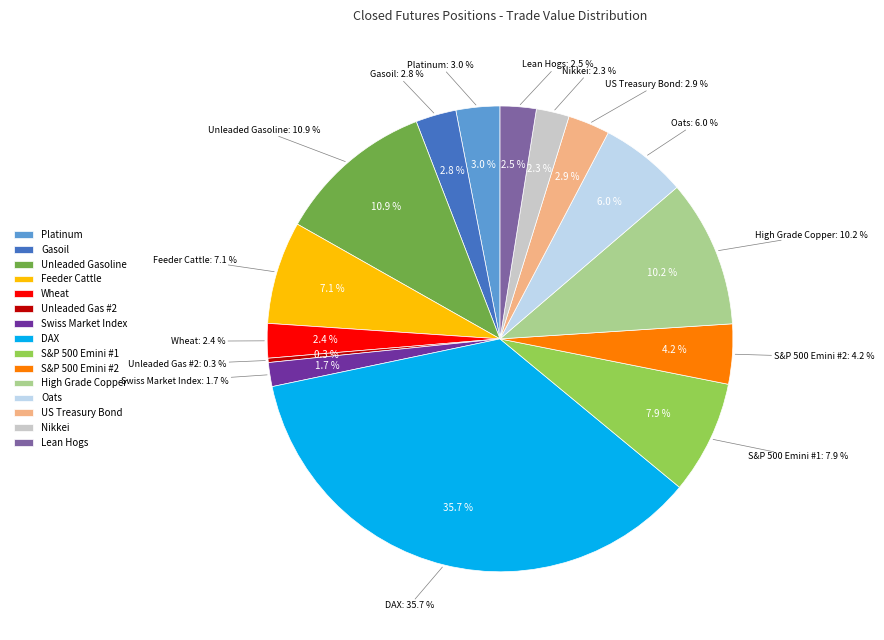

To the nearest percent, what is the difference between the largest and smallest slice percentages?

35%